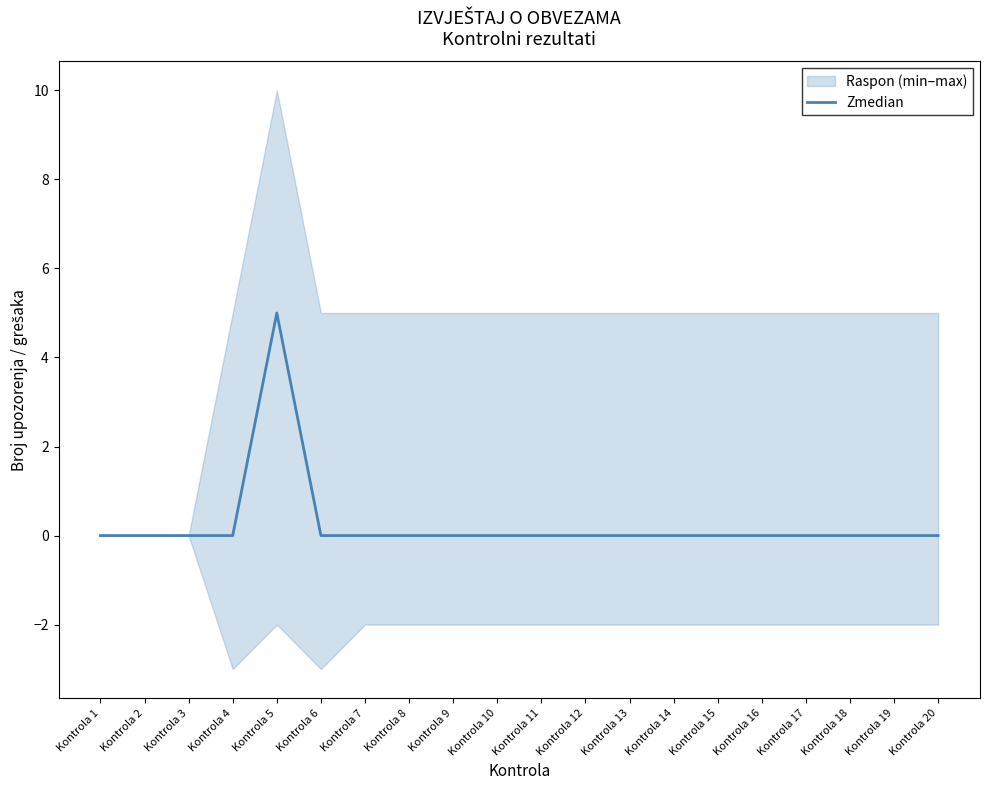

How many values exceed 0?

1